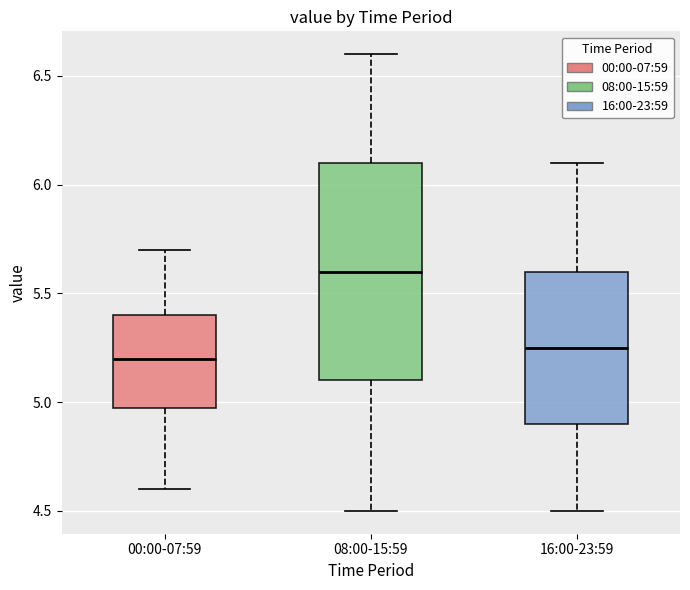

Where is the lower edge of the box for 08:00-15:59 on the y-axis? The values are not printed on the chart, so give them approximately, as read against the axis.

5.10